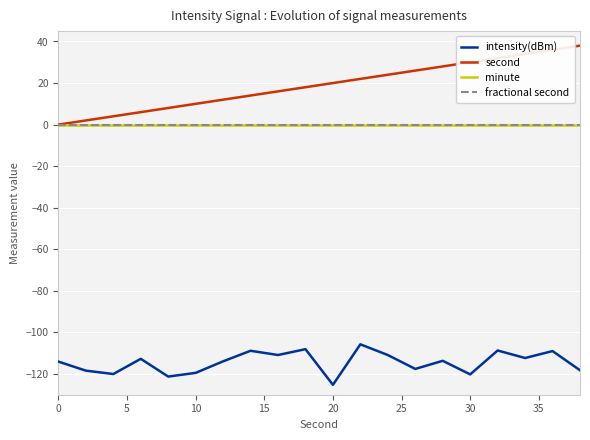

In intensity(dBm), how many points are lower than both neighbors (excluding endpoints)?

7